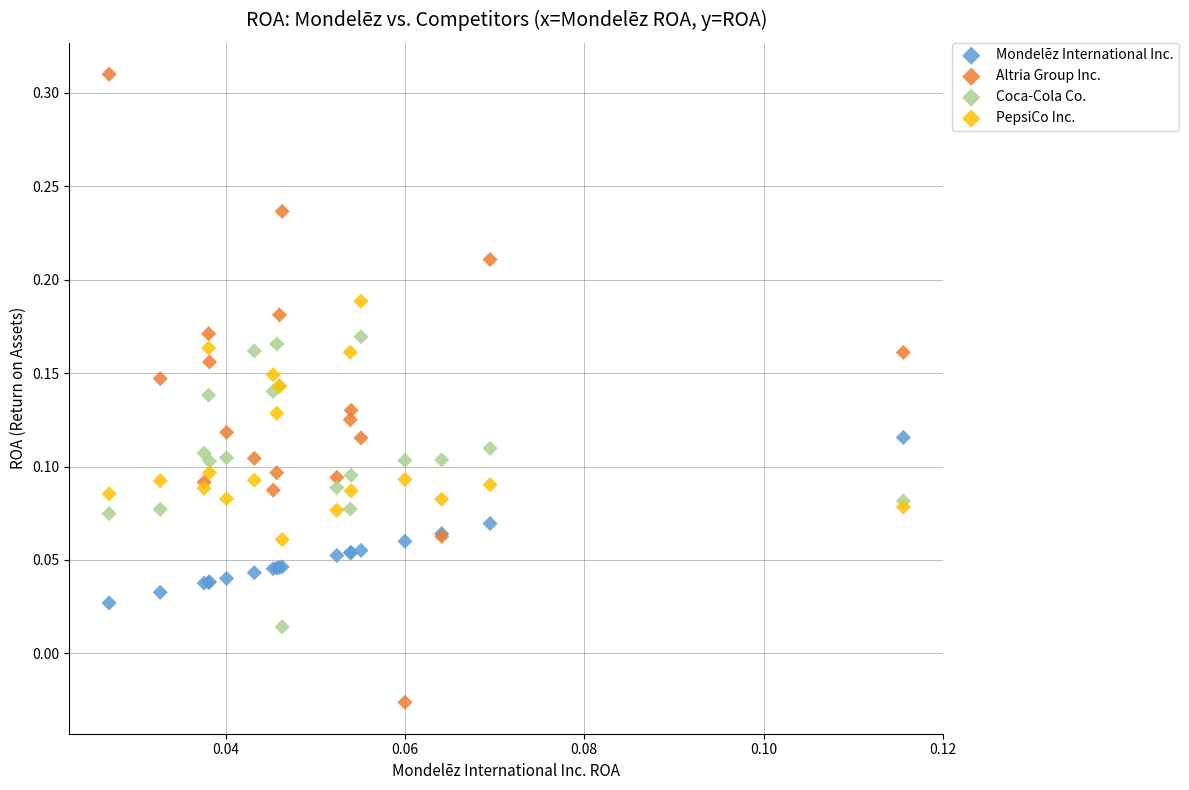

Which series contains the highest Y value?

Altria Group Inc.